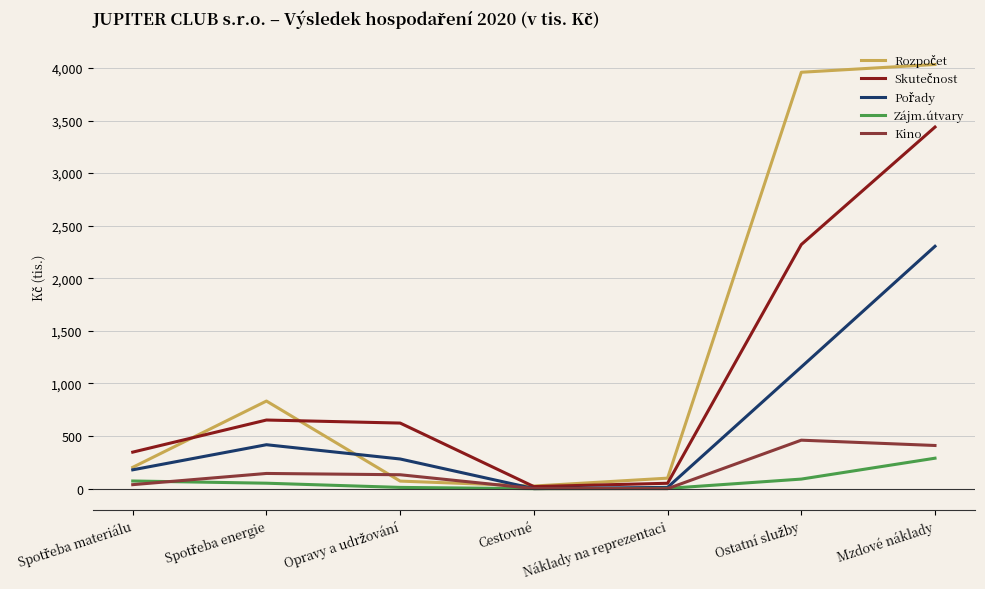

In Kino, how many points are higher than both neighbors (excluding endpoints)?

2